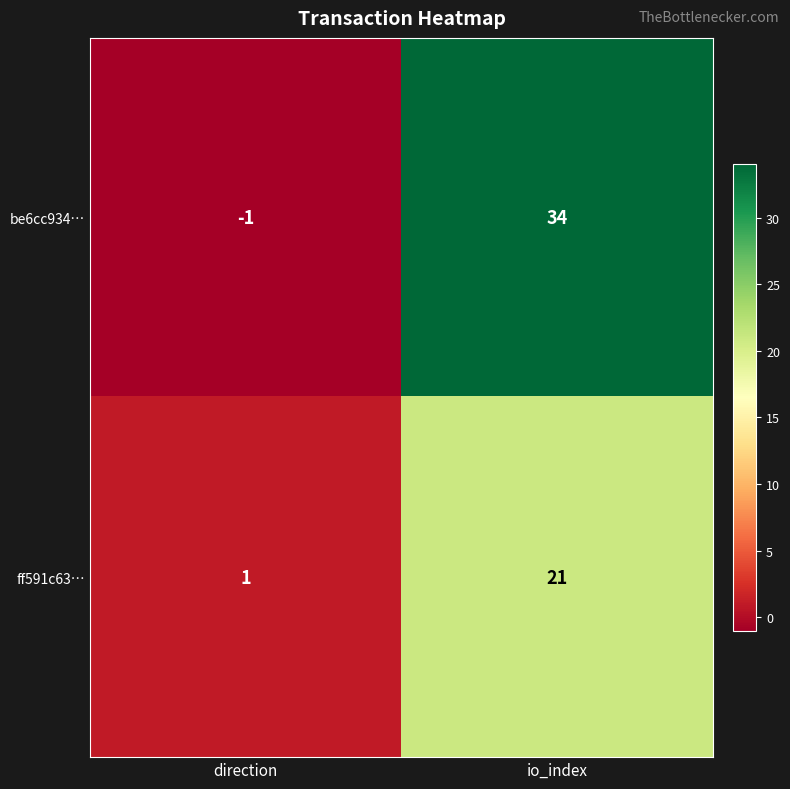

At which category does the chart reach its minimum across all series?

direction